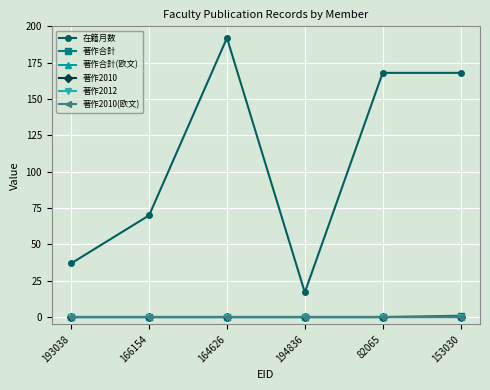

Is this an area chart (filled region under the line)?

No